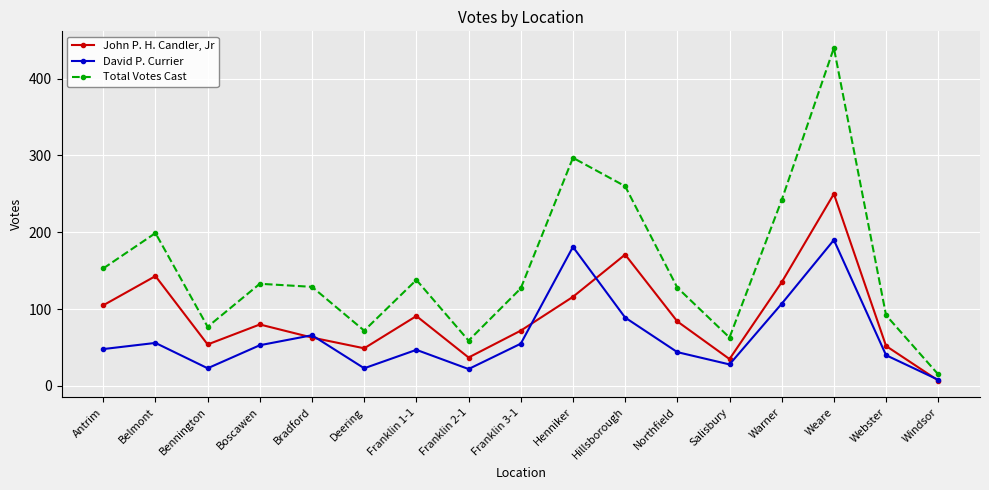

What is the label of the 1st point from the right?

Windsor